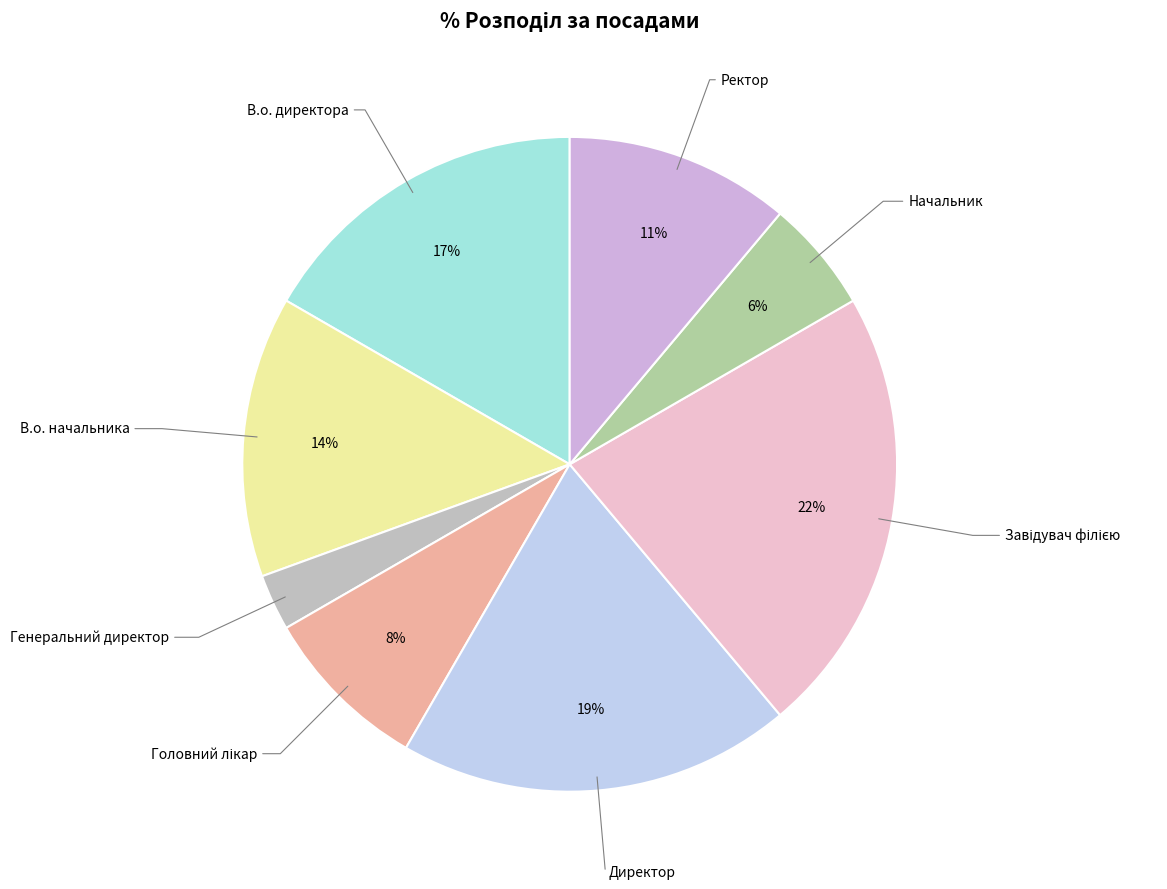

Between В.о. начальника and Генеральний директор, which is larger?

В.о. начальника